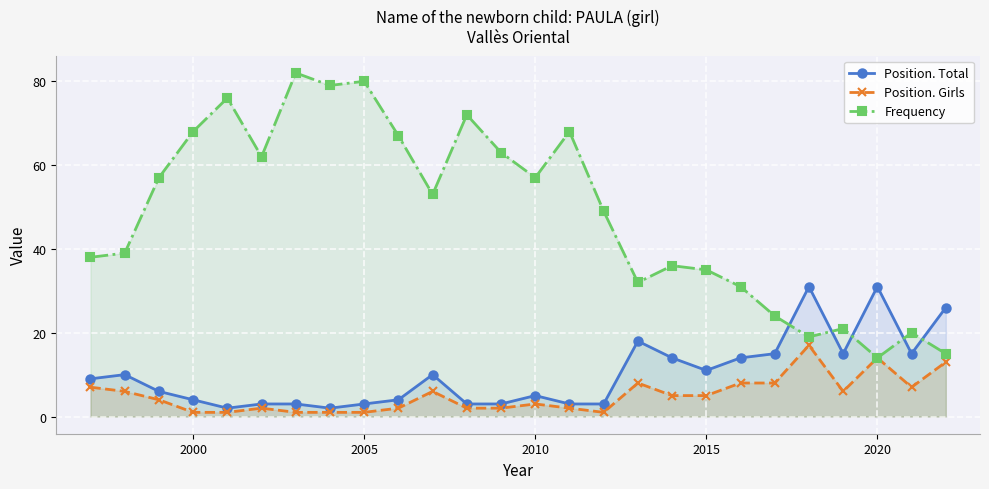

Which series has the widest spread of values?

Frequency